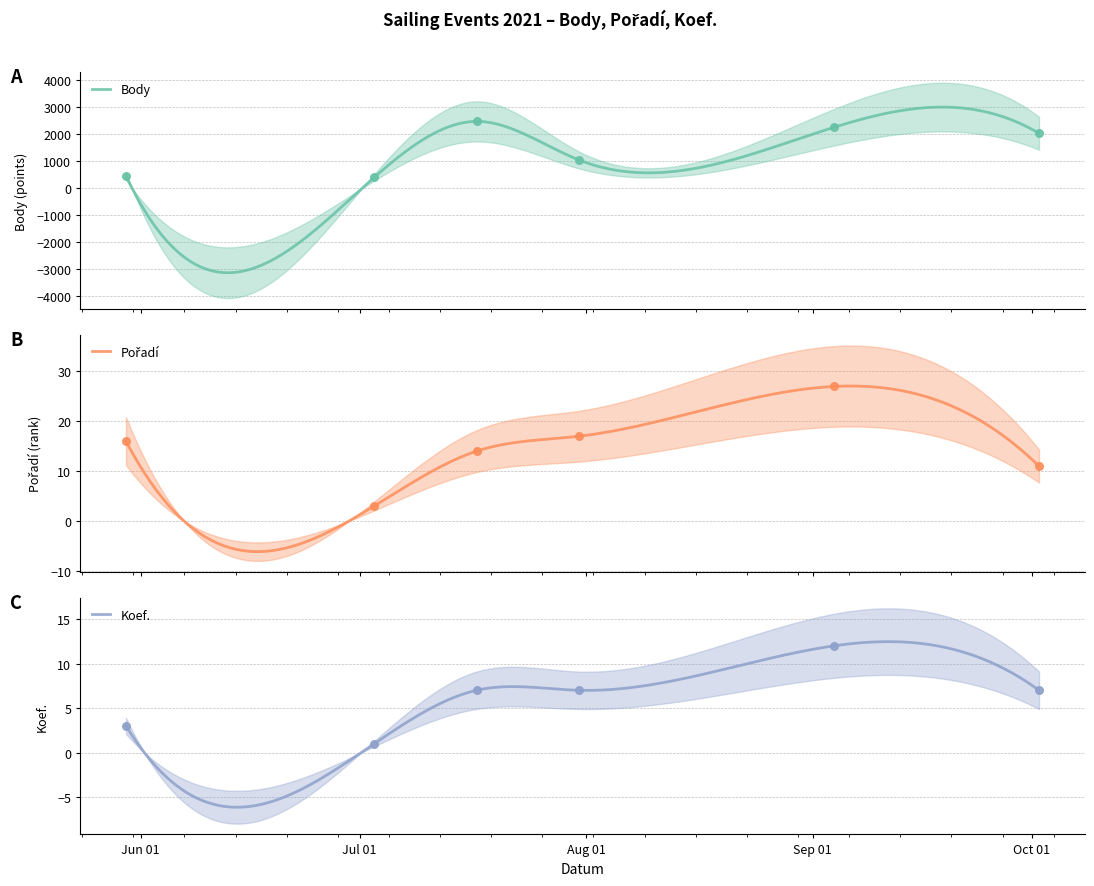

Which series has the largest total across all categories?

Body